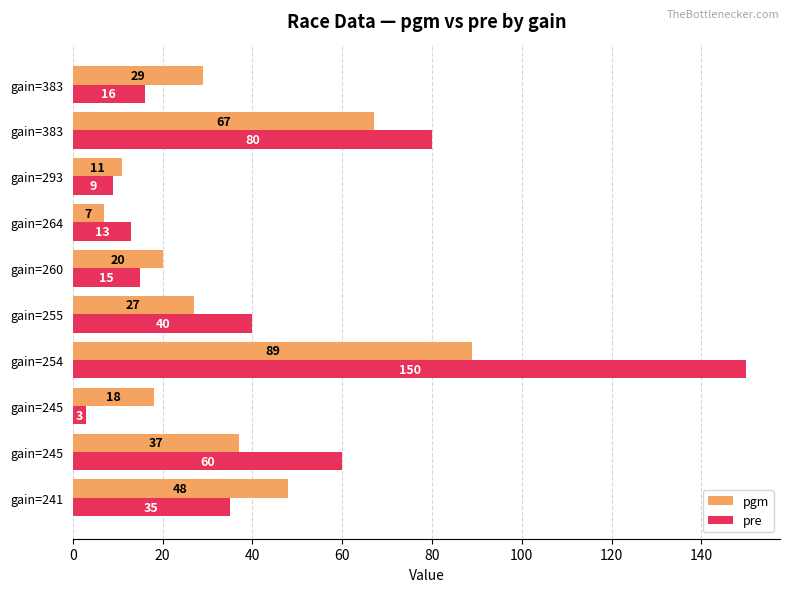

Rank the series by their maximum value, from highest to lowest.

pre, pgm